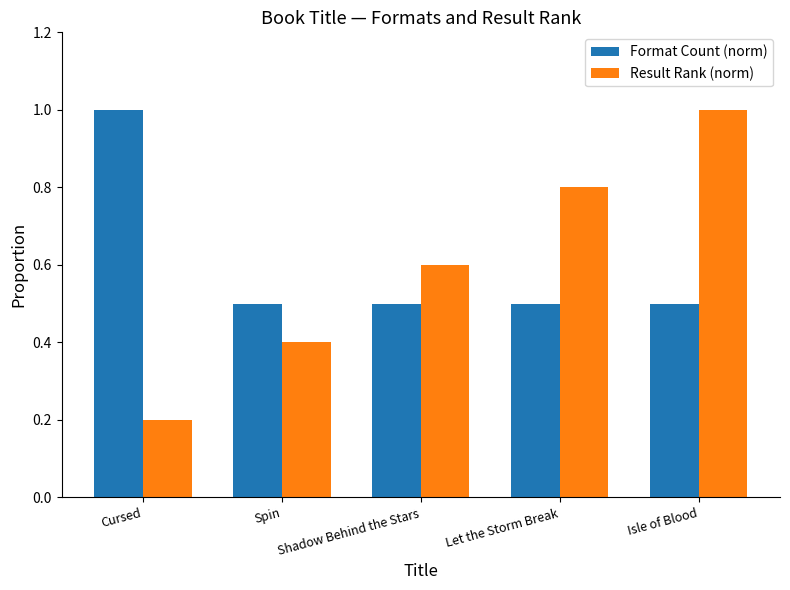

Which series has the largest range (max minus min)?

Result Rank (norm)